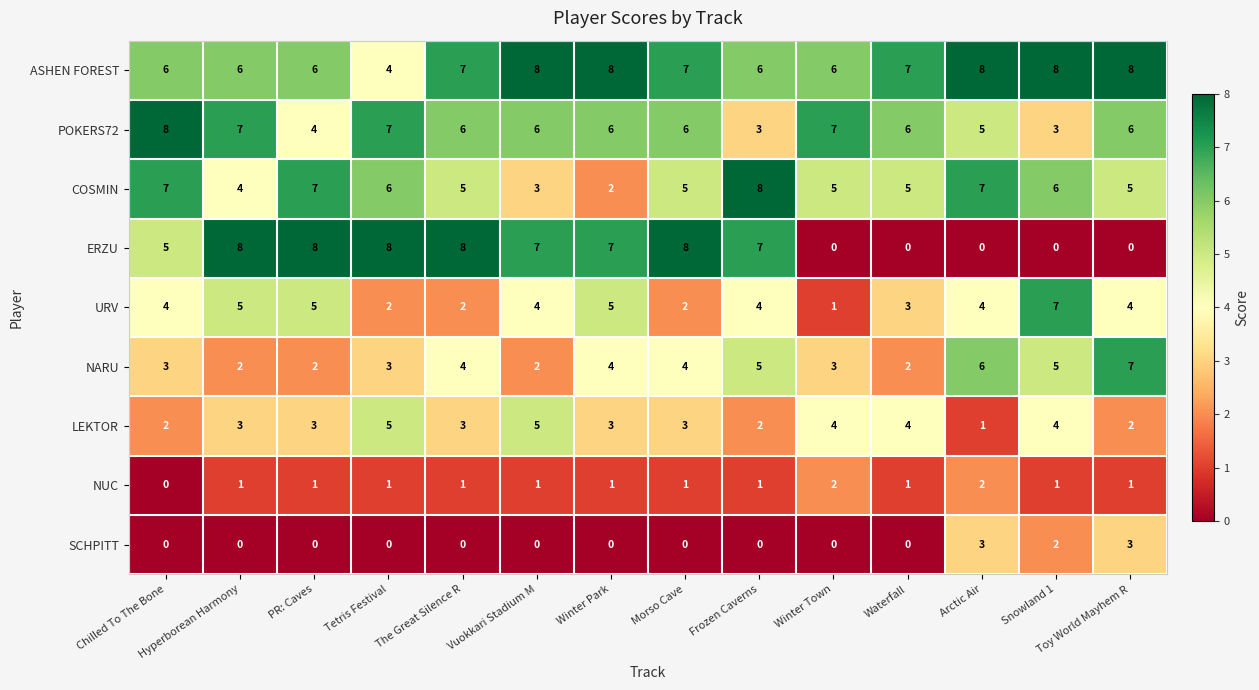

Which series has the largest range (max minus min)?

ERZU